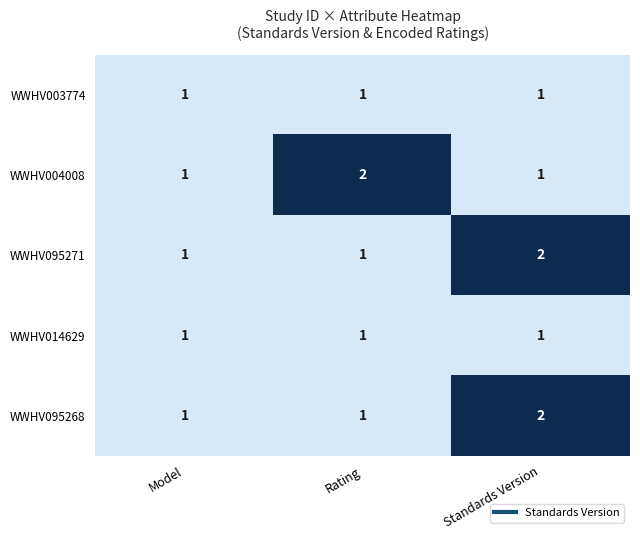

How many WWHV095271 values are between 1 and 2?

3